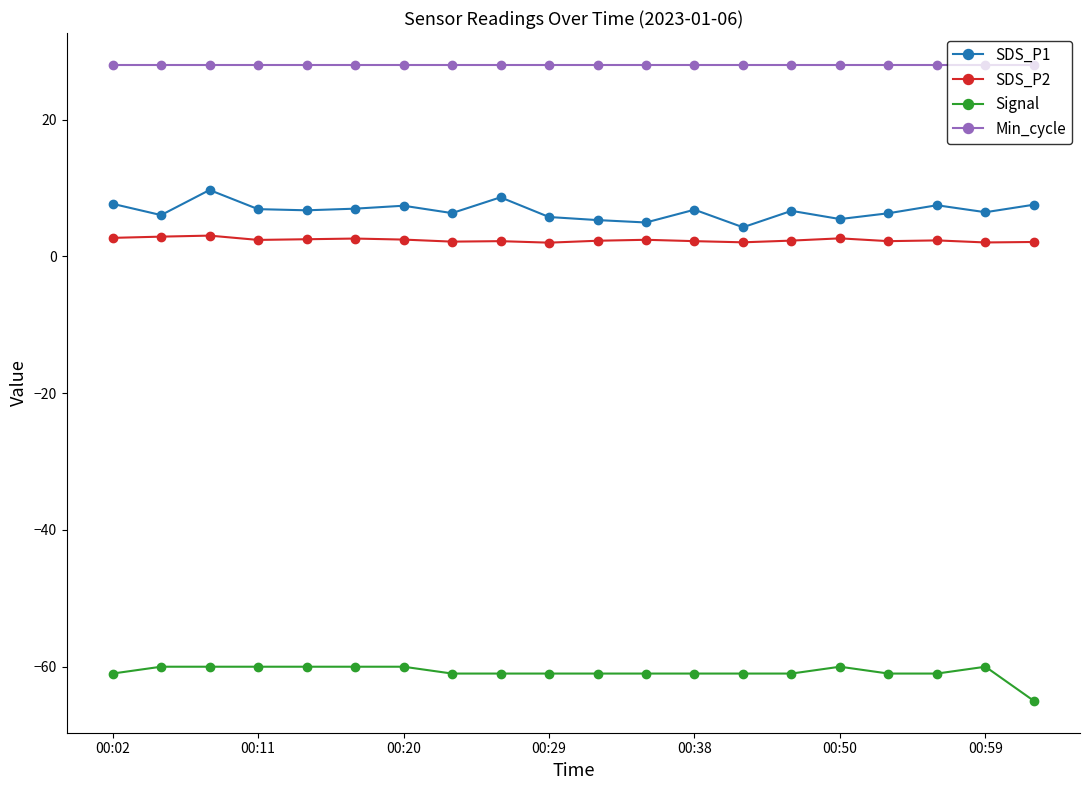

Which series has the largest total across all categories?

Min_cycle